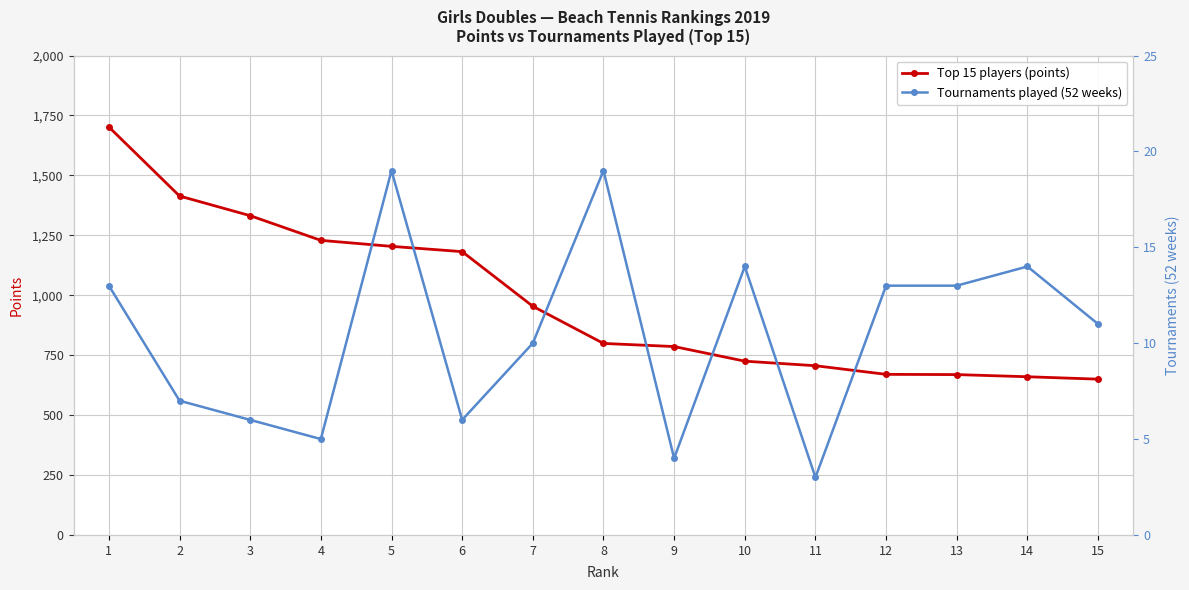

Rank the series at 2 from highest to lowest value.

Top 15 players (points), Tournaments played (52 weeks)